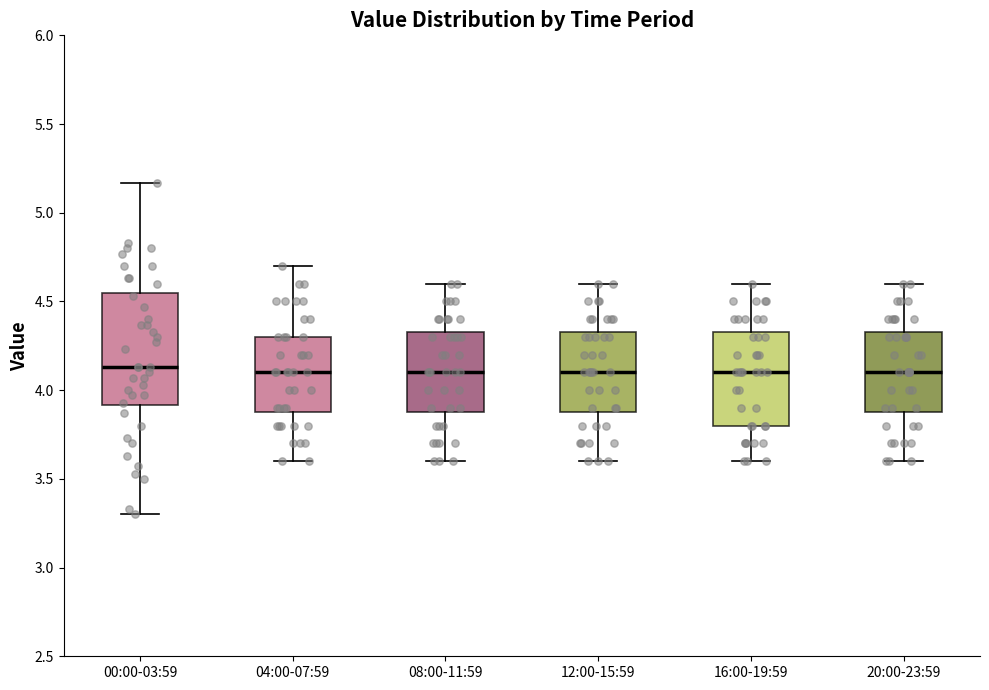

Reading left to right, transcribe this box plot: for each box, give where its median line is, the range the box spans, and where its two whiskers end, as read against the y-axis. The values are not printed on the chart, so give them approximately, as read against the axis.

00:00-03:59: median 4.15, box 3.90 to 4.55, whiskers 3.30 to 5.15
04:00-07:59: median 4.10, box 3.90 to 4.30, whiskers 3.60 to 4.70
08:00-11:59: median 4.10, box 3.90 to 4.35, whiskers 3.60 to 4.60
12:00-15:59: median 4.10, box 3.90 to 4.35, whiskers 3.60 to 4.60
16:00-19:59: median 4.10, box 3.80 to 4.35, whiskers 3.60 to 4.60
20:00-23:59: median 4.10, box 3.90 to 4.35, whiskers 3.60 to 4.60